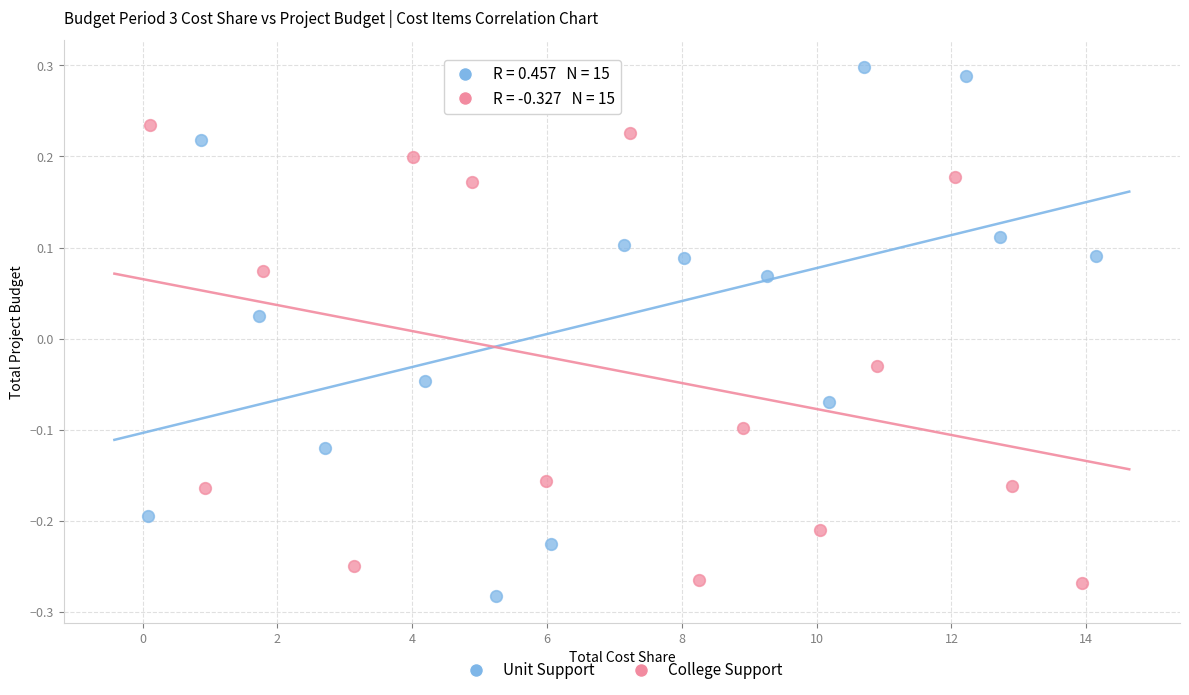

Which series contains the highest Y value?

Unit Support